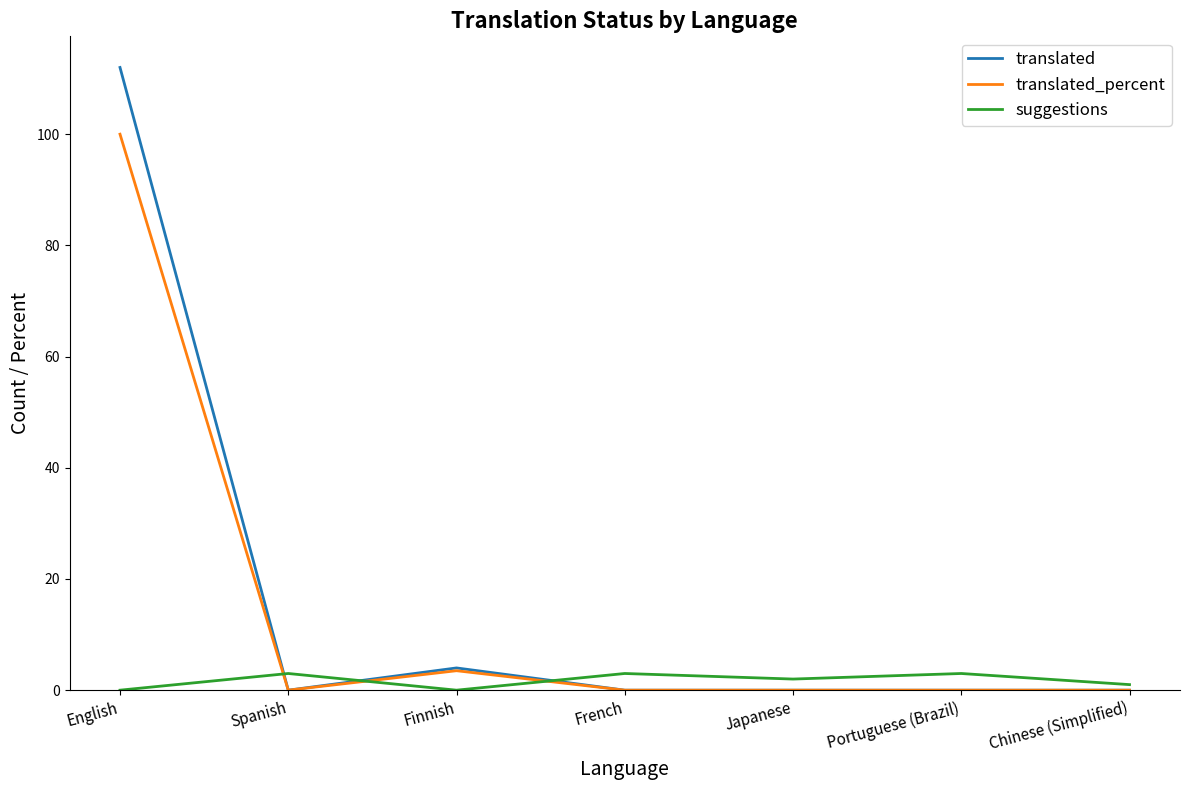

What position from the right is English?

7